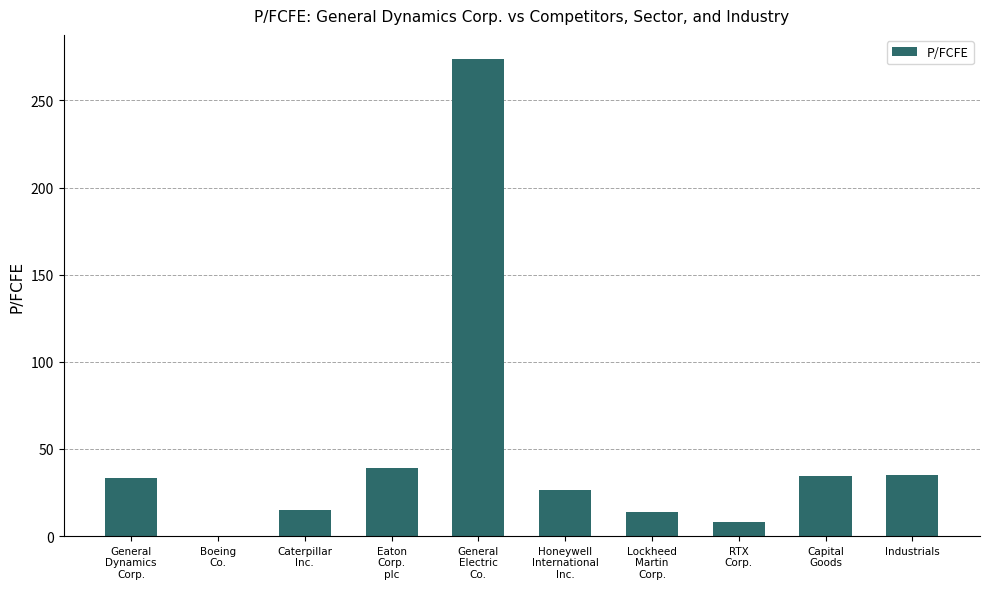

Which has a higher value, Lockheed
Martin
Corp. or Industrials?

Industrials